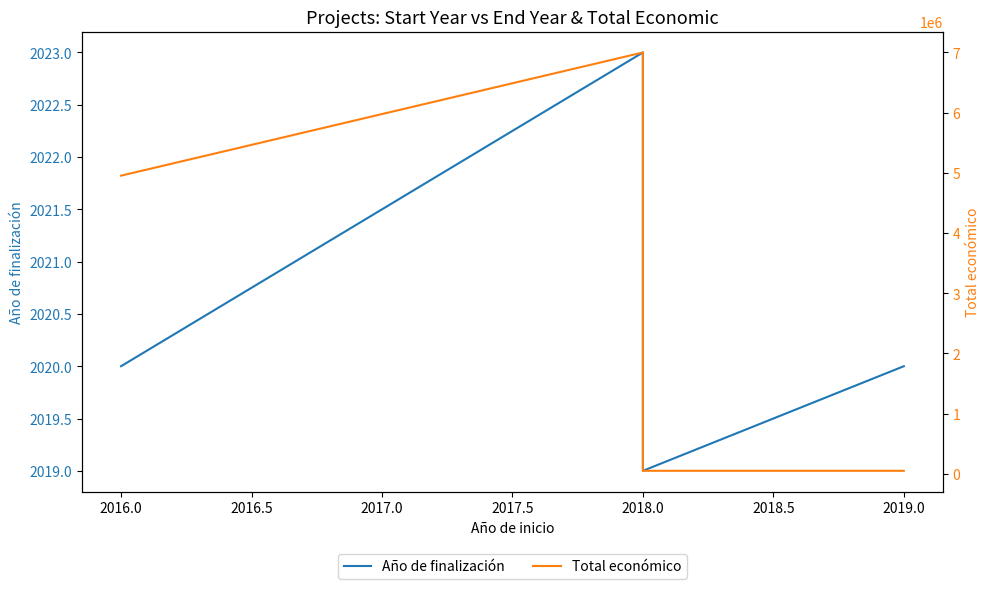

Rank the series by their average value, from lowest to highest.

Año de finalización, Total económico